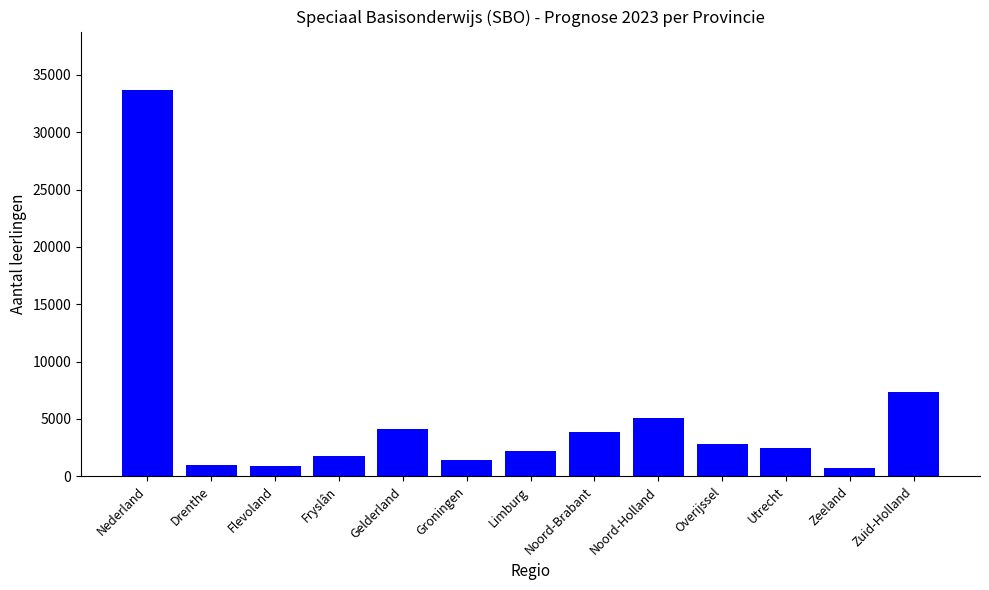

What is the change in value from Drenthe to Zeeland?

-198